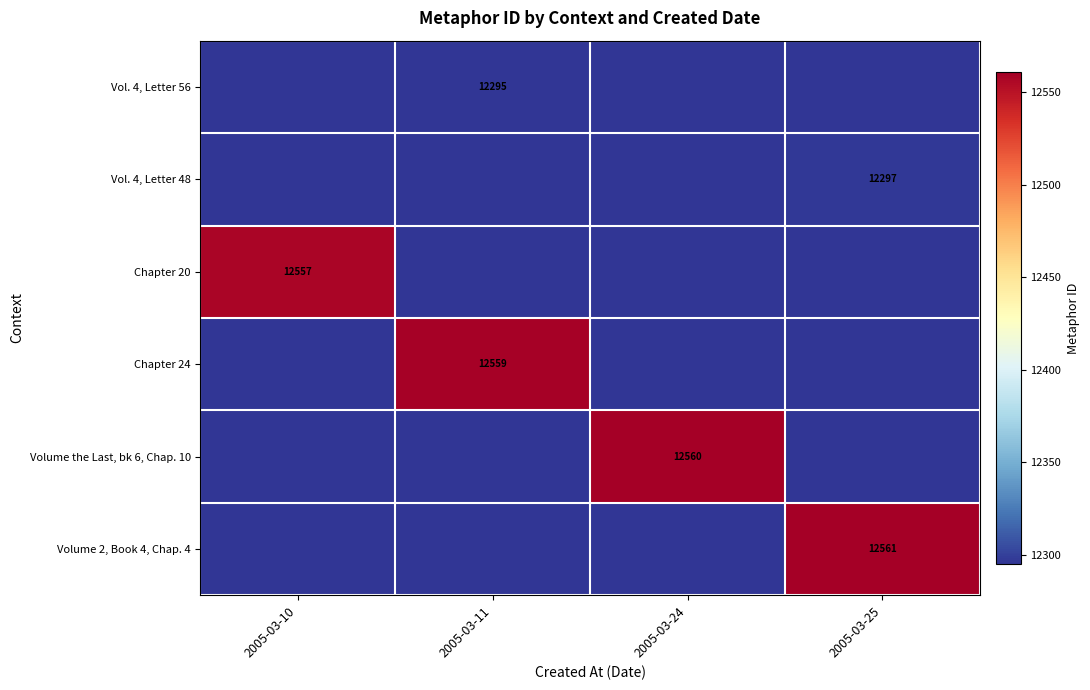

The value of Volume the Last, bk 6, Chap. 10 at 2005-03-24 is 12560. True or false?

True